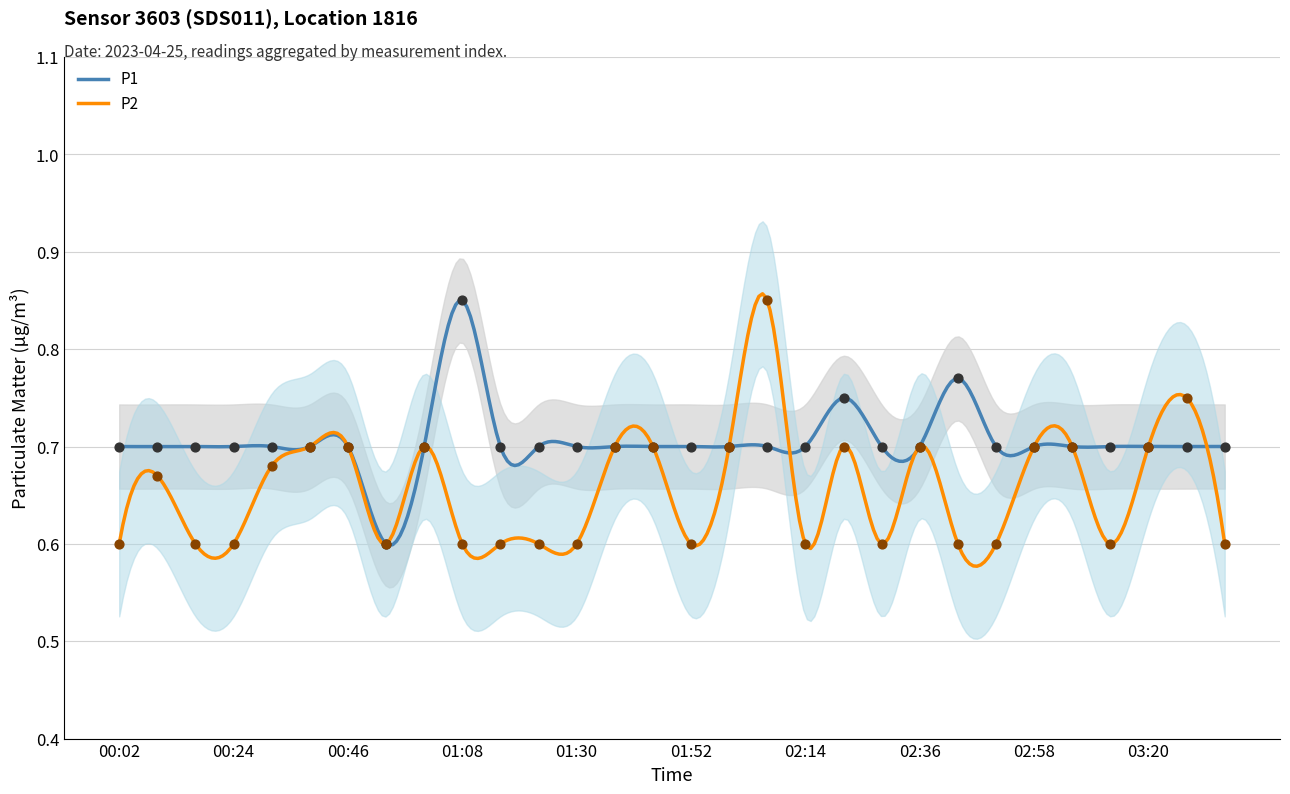

Which series contains the highest Y value?

P1